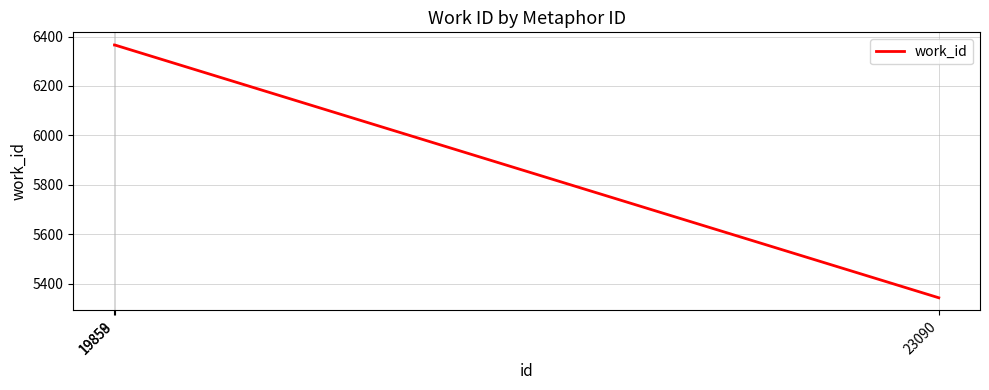

What is the approximate value at 19859, to the nearest 50?

6350